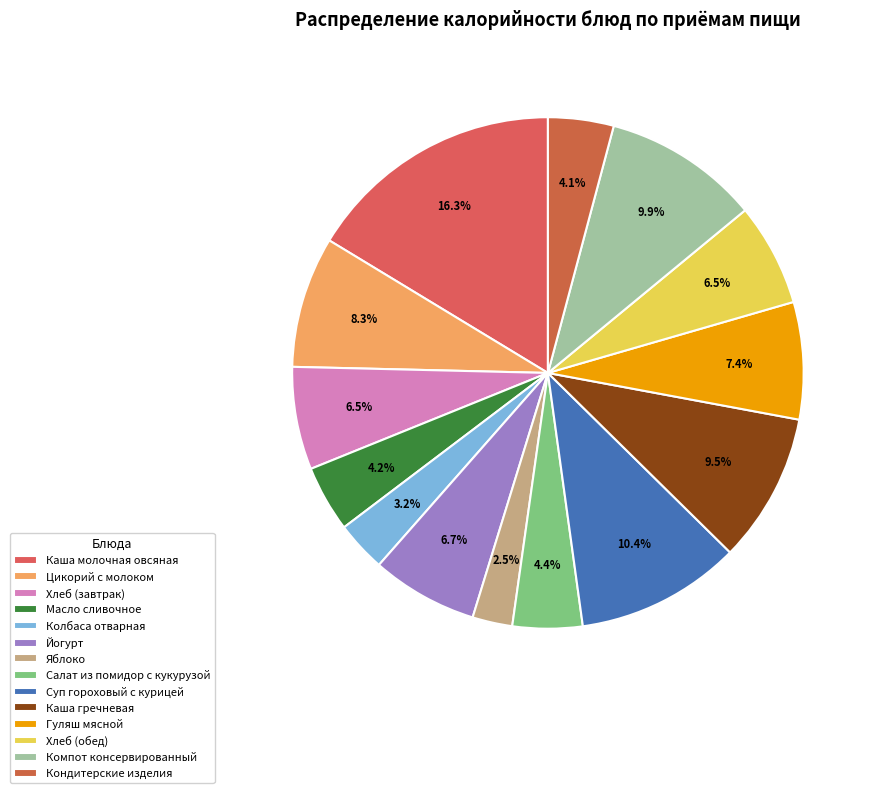

Count the number of slices in the pie.

14